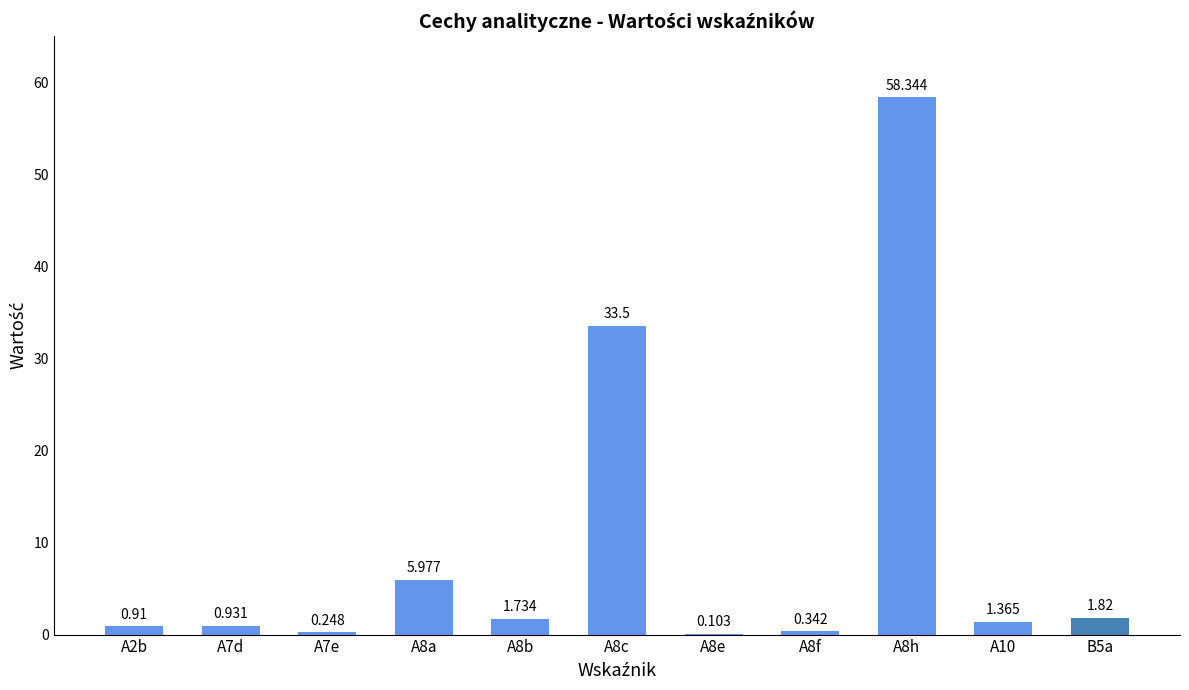

Count the number of categories in the chart.

11